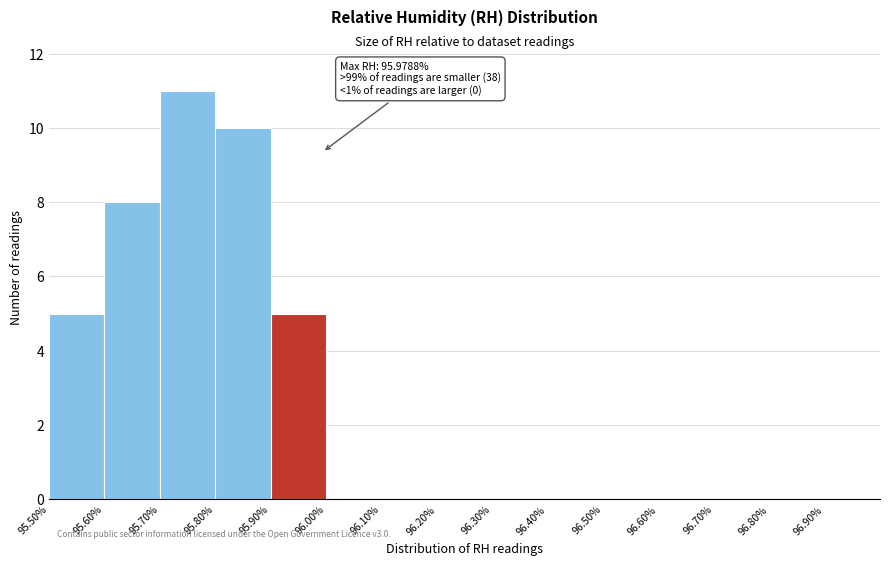

Which range on the x-axis has the tallest bar?

95.7 to 95.8